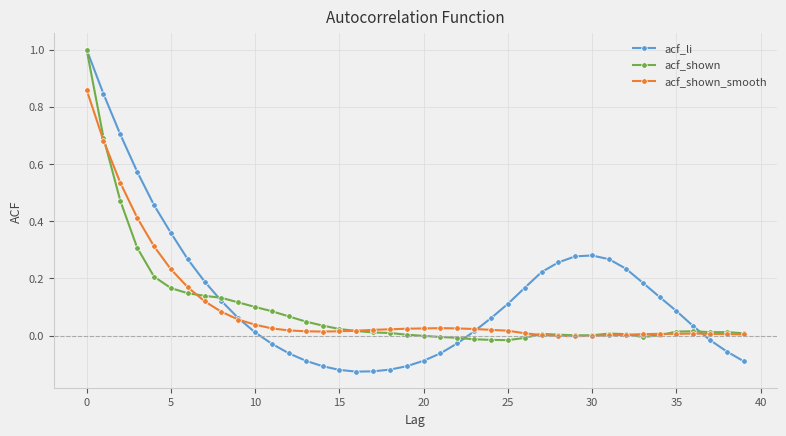

What is the maximum value for acf_li?

1.0